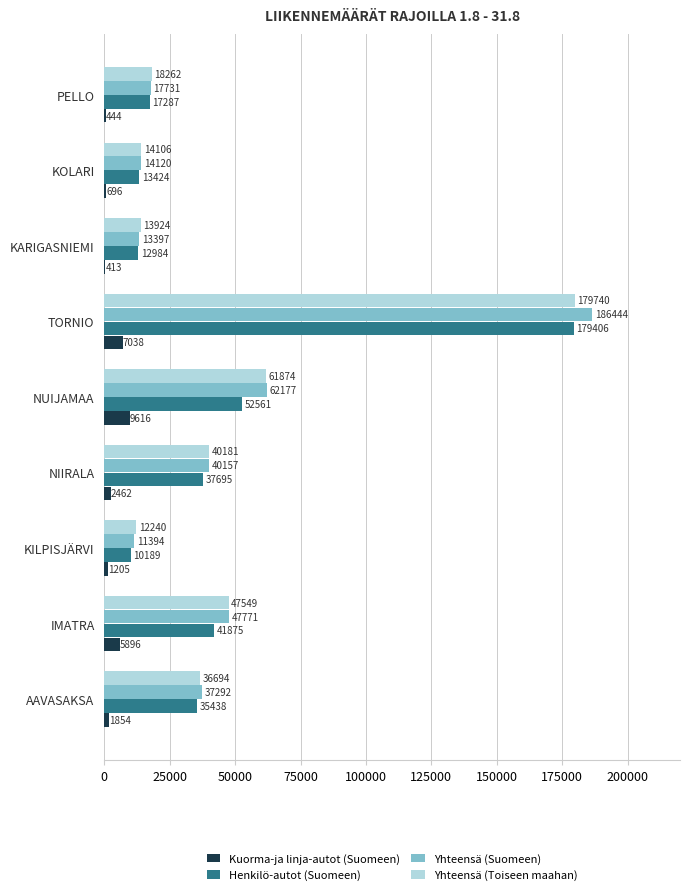

Which category has the highest value in the Henkilö-autot (Suomeen) series?

TORNIO